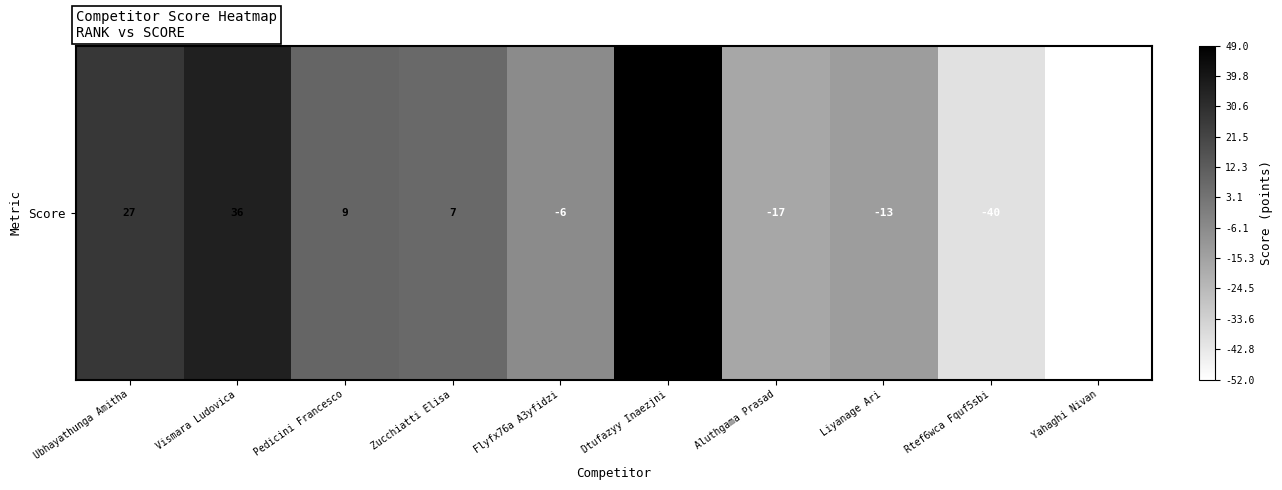

How many values exceed 7?

4